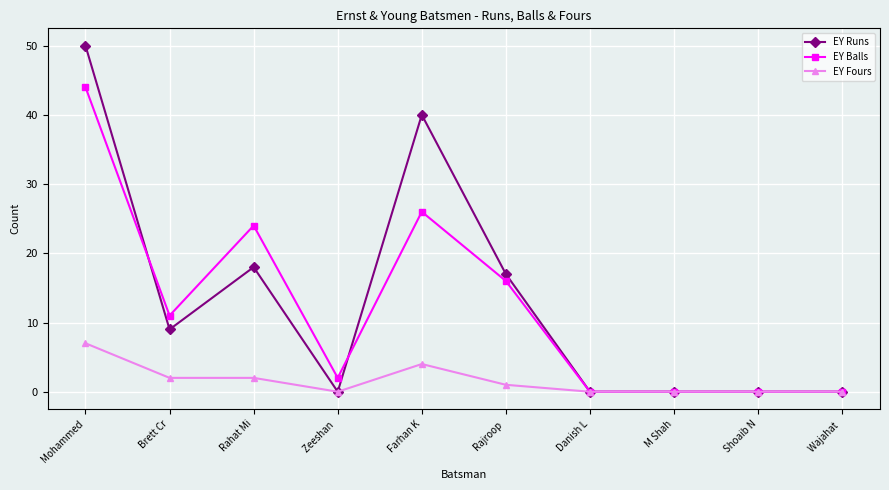

Reading left to right, extract all data points from this chart.

EY Runs: Mohammed=50	Brett Cr=9	Rahat Mi=18	Zeeshan =0	Farhan K=40	Rajroop =17	Danish L=0	M Shah=0	Shoaib N=0	Wajahat =0
EY Balls: Mohammed=44	Brett Cr=11	Rahat Mi=24	Zeeshan =2	Farhan K=26	Rajroop =16	Danish L=0	M Shah=0	Shoaib N=0	Wajahat =0
EY Fours: Mohammed=7	Brett Cr=2	Rahat Mi=2	Zeeshan =0	Farhan K=4	Rajroop =1	Danish L=0	M Shah=0	Shoaib N=0	Wajahat =0